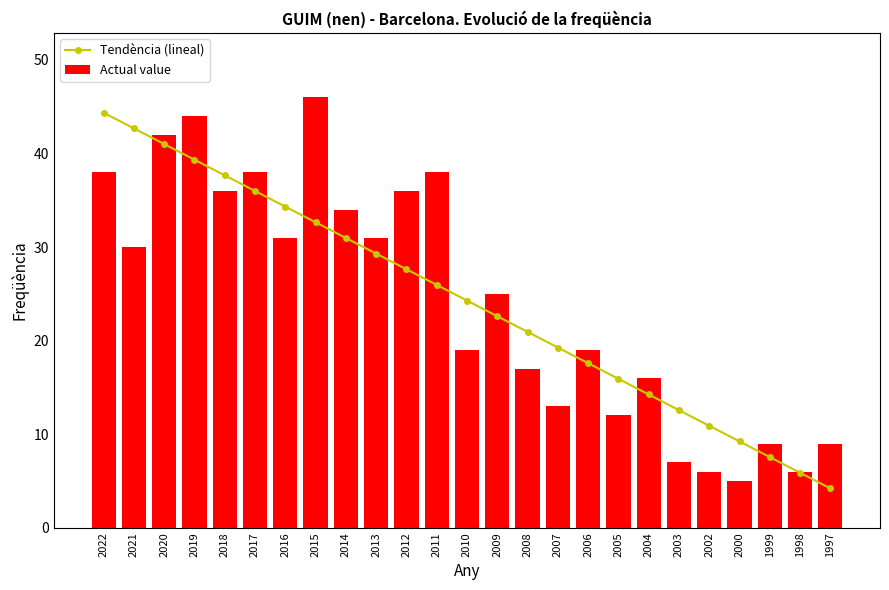

Reading left to right, list all the values displayed in this chart.

Tendència (lineal): 2022=44.4	2021=42.7	2020=41.0	2019=39.3	2018=37.7	2017=36.0	2016=34.3	2015=32.6	2014=31.0	2013=29.3	2012=27.6	2011=26.0	2010=24.3	2009=22.6	2008=20.9	2007=19.3	2006=17.6	2005=15.9	2004=14.2	2003=12.6	2002=10.9	2000=9.2	1999=7.5	1998=5.9	1997=4.2
Actual value: 2022=38.0	2021=30.0	2020=42.0	2019=44.0	2018=36.0	2017=38.0	2016=31.0	2015=46.0	2014=34.0	2013=31.0	2012=36.0	2011=38.0	2010=19.0	2009=25.0	2008=17.0	2007=13.0	2006=19.0	2005=12.0	2004=16.0	2003=7.0	2002=6.0	2000=5.0	1999=9.0	1998=6.0	1997=9.0